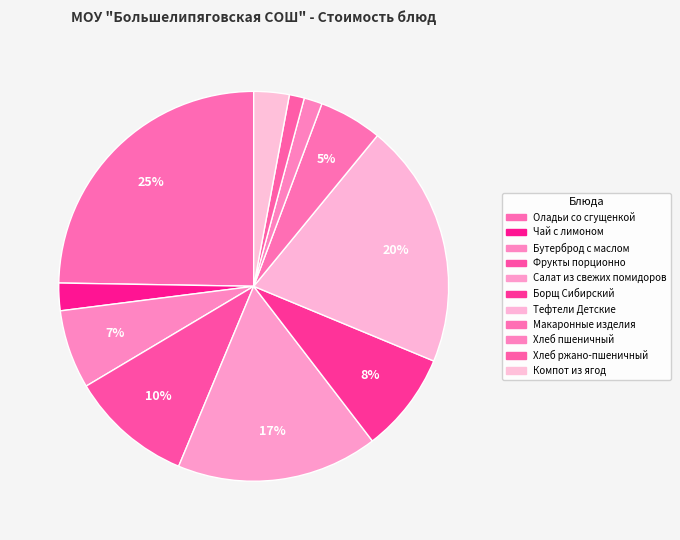

Is it true that Борщ Сибирский is 14% of the pie?

False